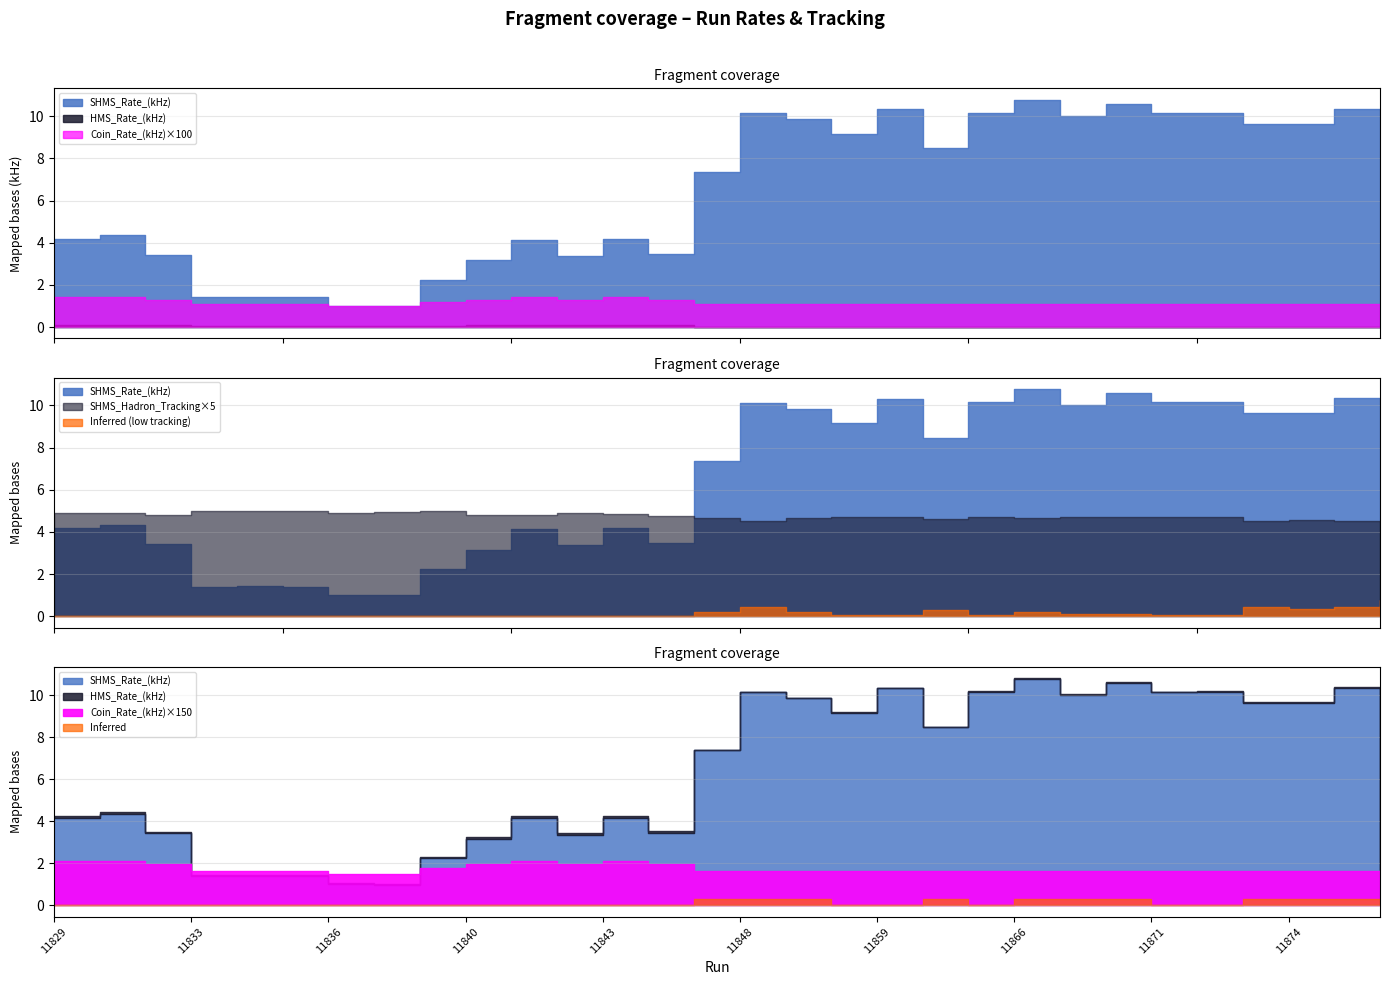

Between 11860 and 11879, which series saw the biggest shift?

SHMS_Rate_(kHz)